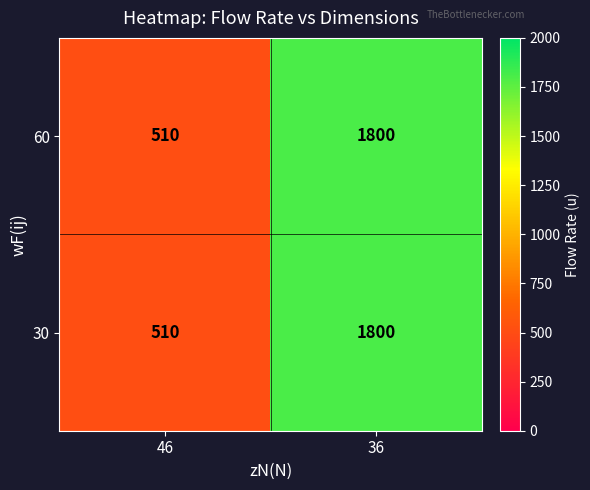

What is the total value across all series at 36?

3600